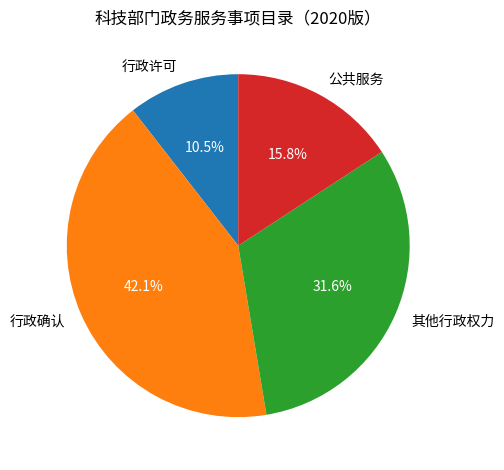

How many slices are in this pie chart?

4